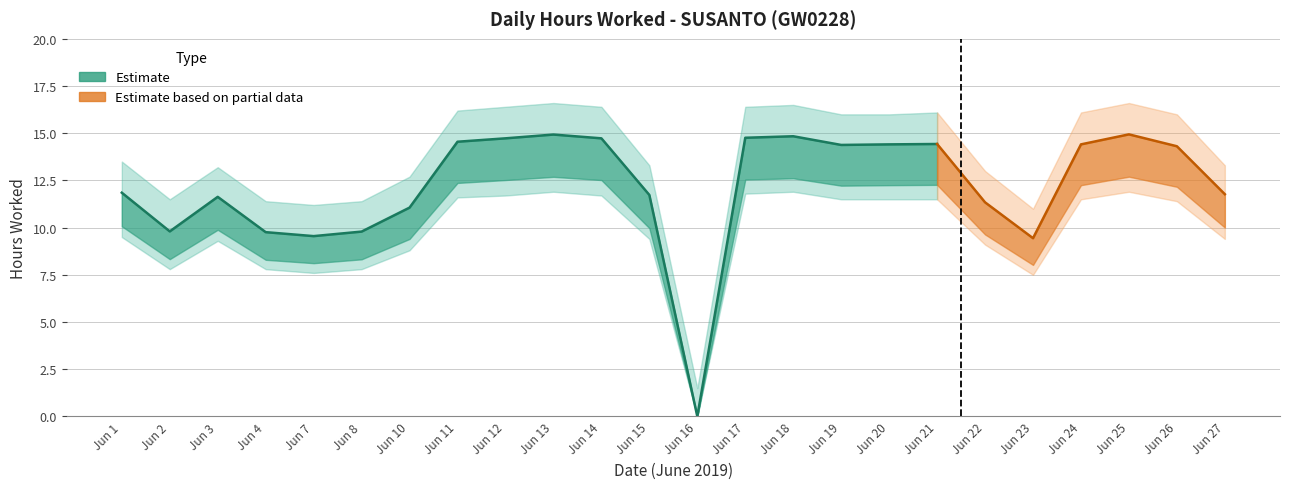

Reading left to right, transcribe all the data shown in this chart.

1=11.8	2=9.8	3=11.6	4=9.8	7=9.6	8=9.8	10=11.1	11=14.6	12=14.7	13=14.9	14=14.7	15=11.7	16=0.0	17=14.8	18=14.8	19=14.4	20=14.4	21=14.4	22=11.3	23=9.4	24=14.4	25=14.9	26=14.3	27=11.8